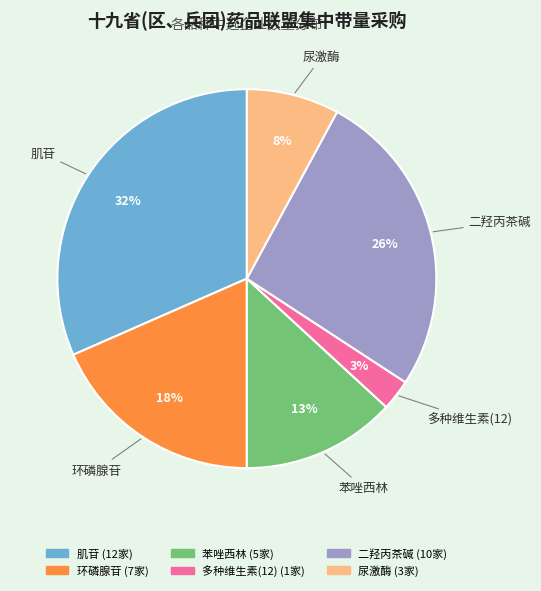

To the nearest percent, what is the difference between the 苯唑西林 and 尿激酶 slice percentages?

5%